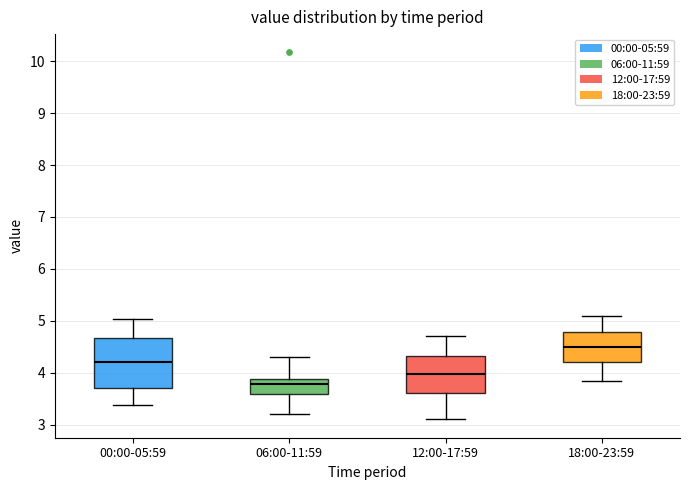

Reading left to right, read every box against the y-axis: the position of its median line, the range the box covers, and the ends of its whiskers. The values are not printed on the chart, so give them approximately, as read against the axis.

00:00-05:59: median 4.2, box 3.7 to 4.7, whiskers 3.4 to 5.0
06:00-11:59: median 3.8, box 3.6 to 3.9, whiskers 3.2 to 4.3
12:00-17:59: median 4.0, box 3.6 to 4.3, whiskers 3.1 to 4.7
18:00-23:59: median 4.5, box 4.2 to 4.8, whiskers 3.8 to 5.1